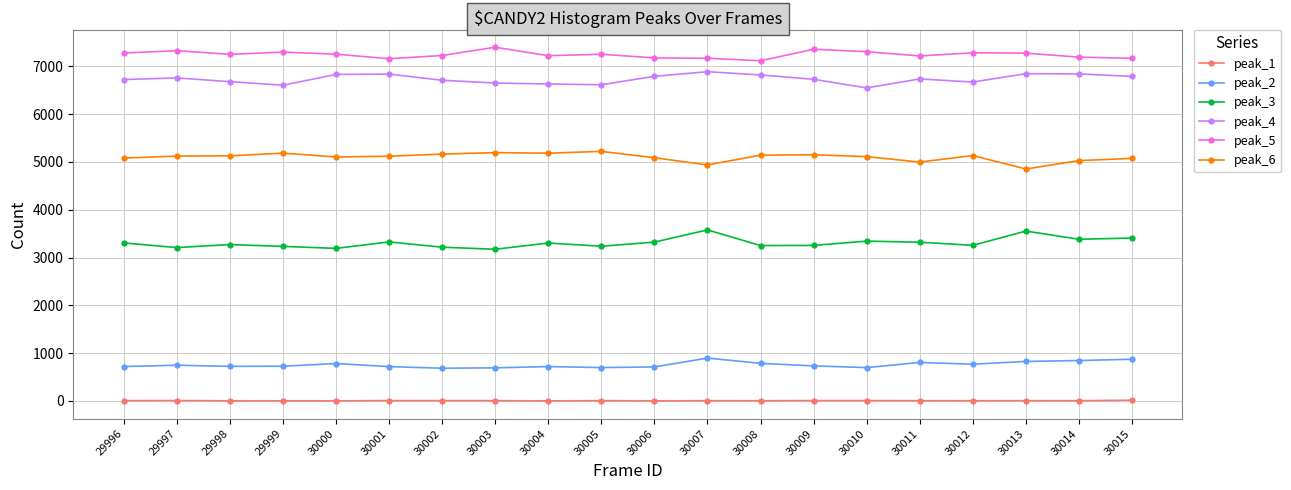

What are all the series names shown in the legend?

peak_1, peak_2, peak_3, peak_4, peak_5, peak_6